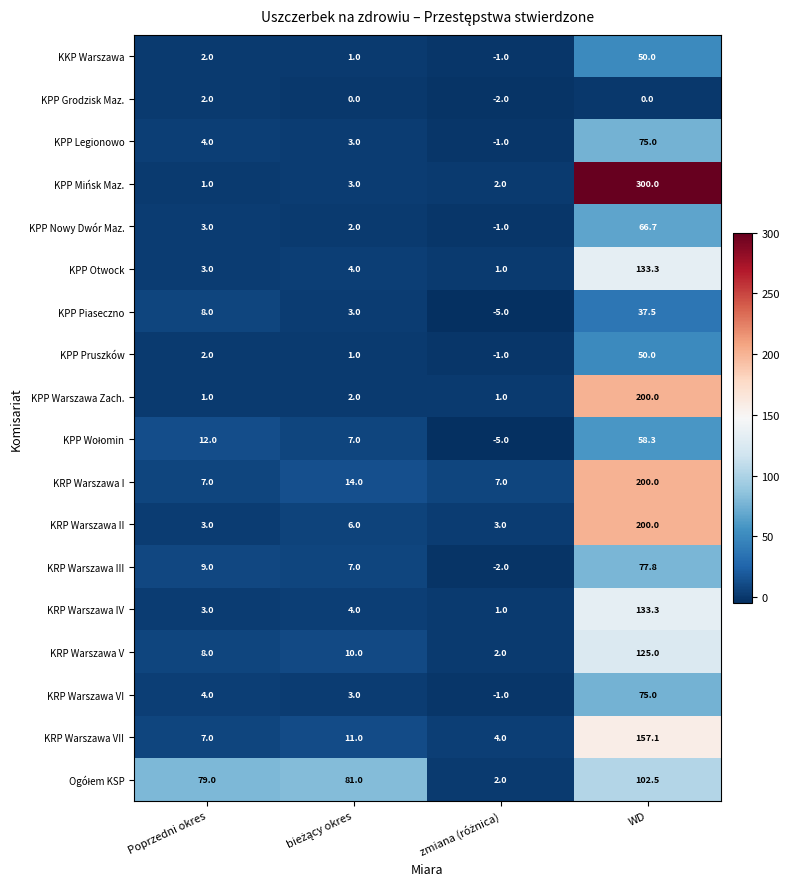

How many data points does each series have?

4